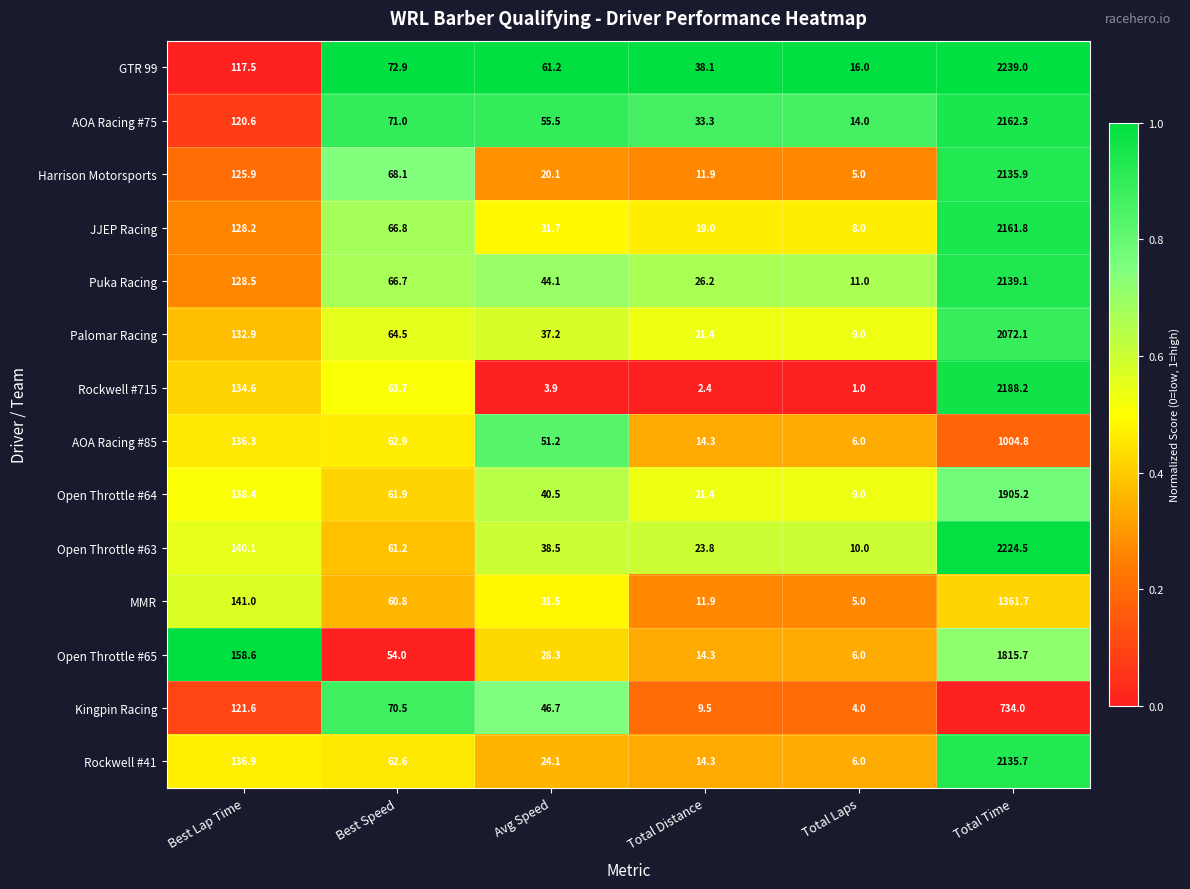

What is the minimum value for Rockwell #715?

1.0